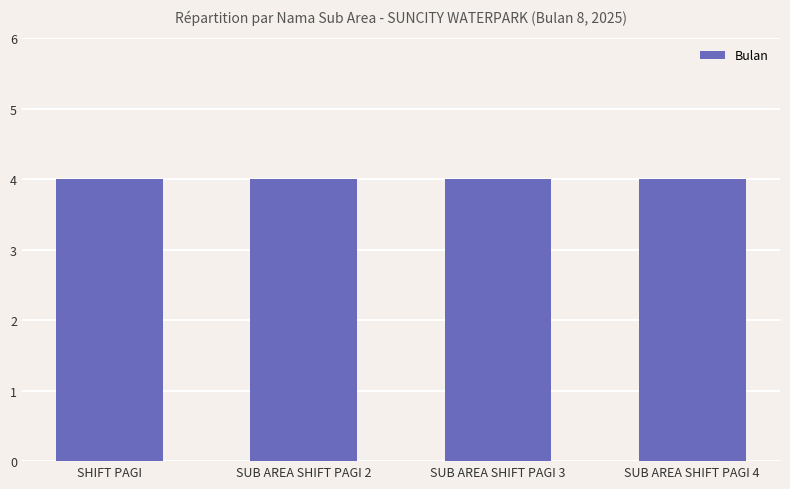

What is the label of the 2nd bar from the left?

SUB AREA SHIFT PAGI 2